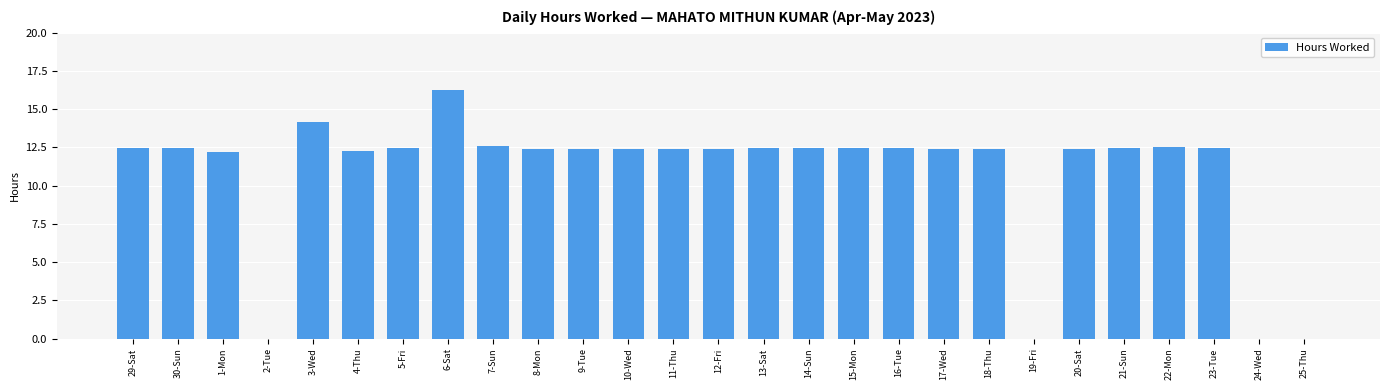

What is the sum of the values at 19-Fri and 9-Tue?

12.4